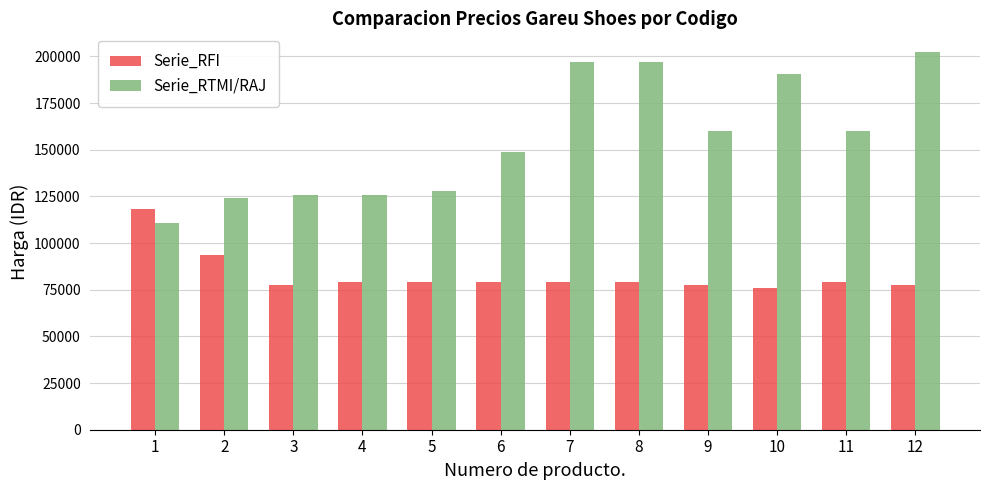

Which series has the largest total across all categories?

Serie_RTMI/RAJ